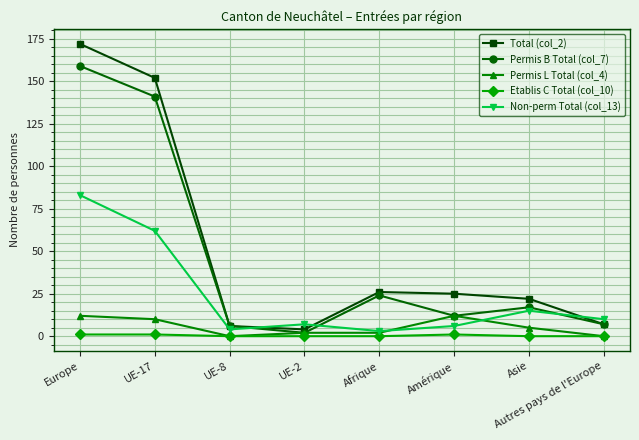

What is the spread (max minus min) of values at Afrique?

26